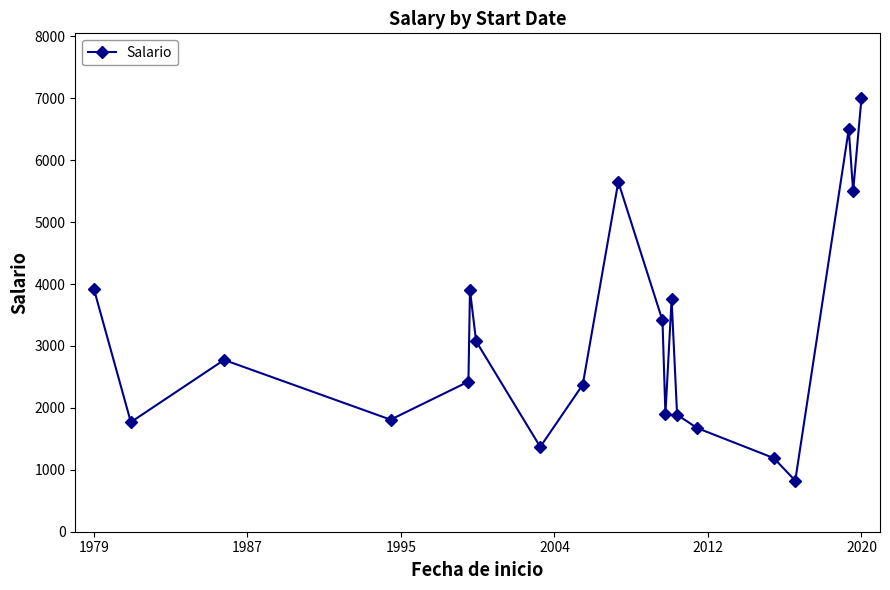

How many data points are less than 2775?

10